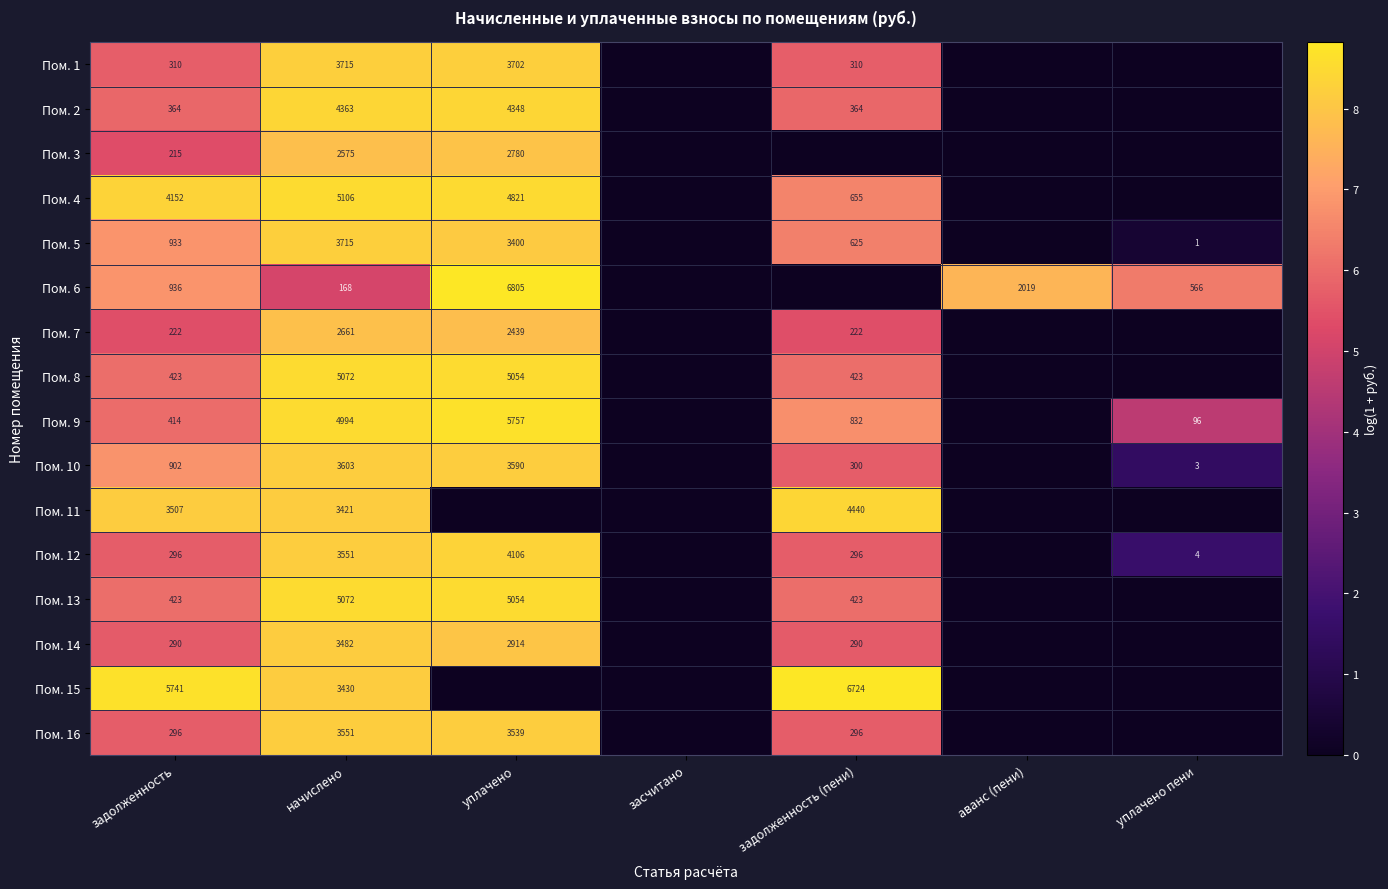

What is the difference between the highest and lowest values at начислено?

4938